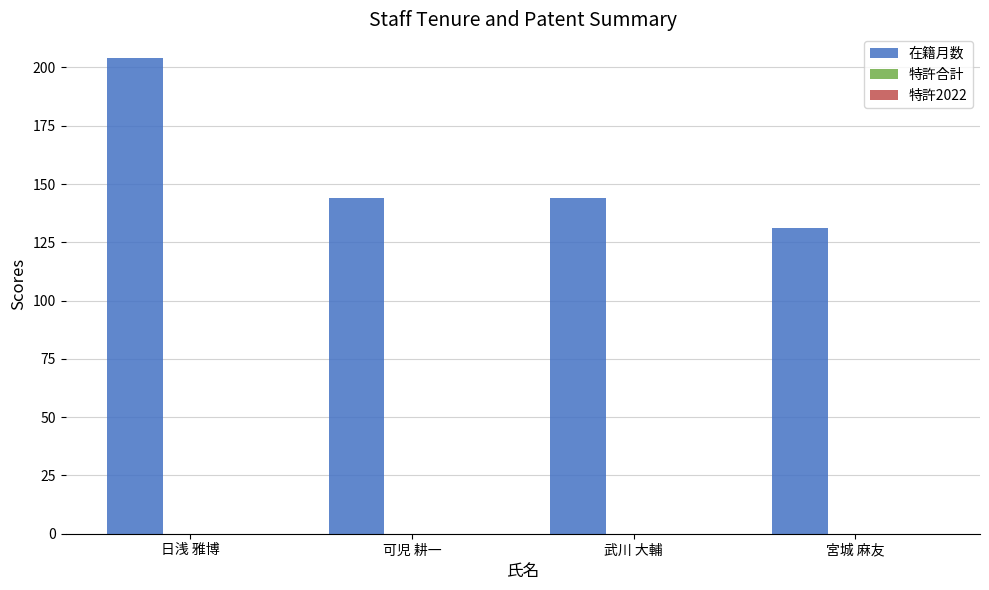

What is the difference between the maximum and minimum values?

73